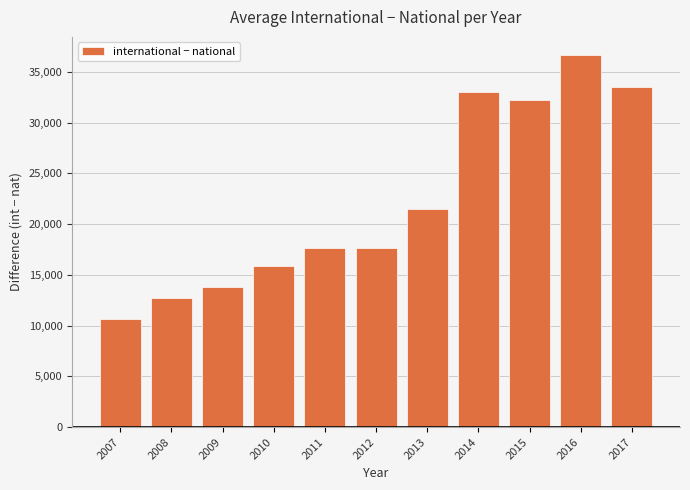

What is the change in value from 2008 to 2009?

+1070.5